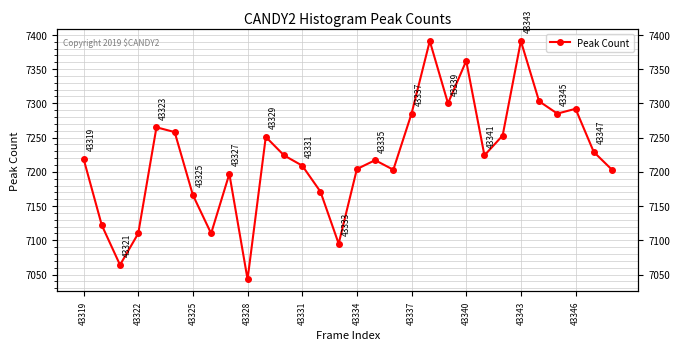

What is the maximum value shown in the chart?

7391